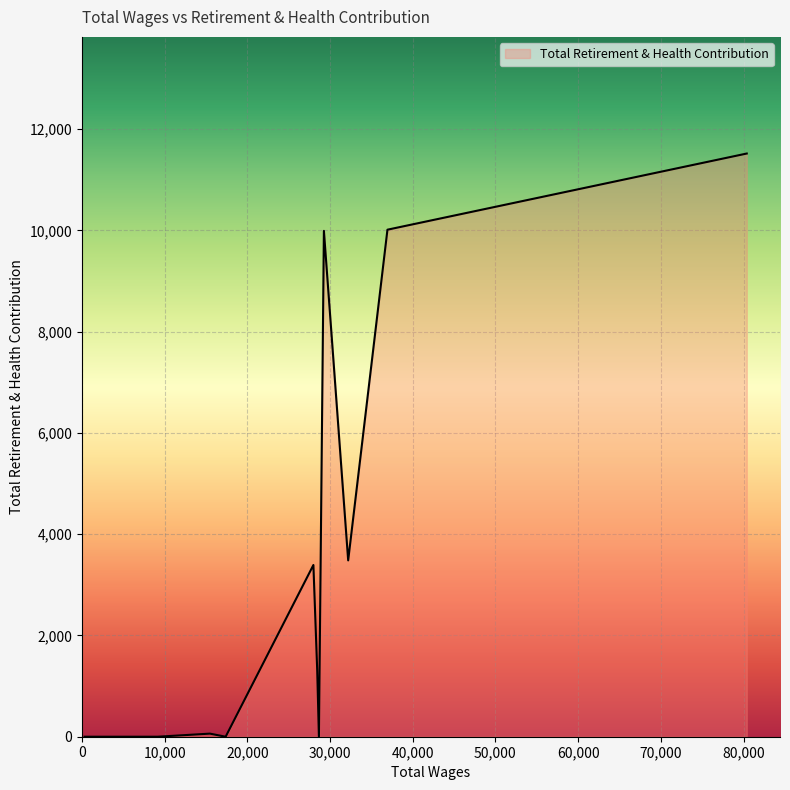

Rank the categories by value from lowest to highest.

28659.0, 17380.0, 9160.0, 1476.0, 330.0, 15476.0, 28453.0, 27991.0, 32197.0, 29261.0, 36945.0, 80391.0